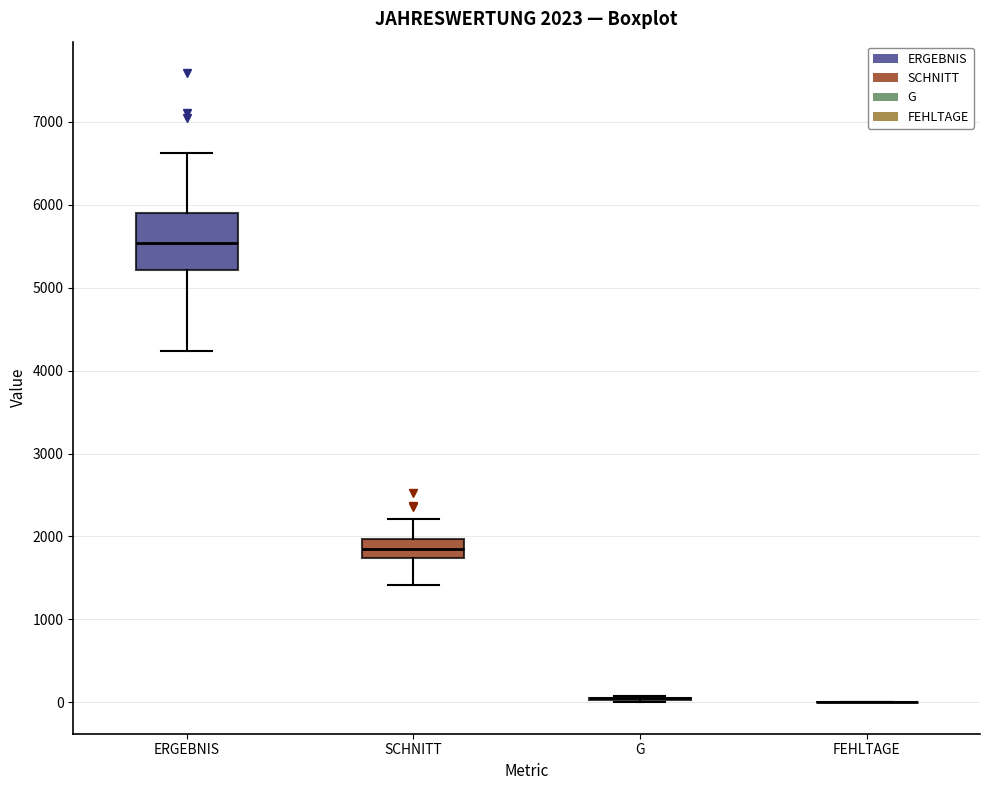

Comparing the boxes themselves (not the whiskers), which one is the tallest?

ERGEBNIS